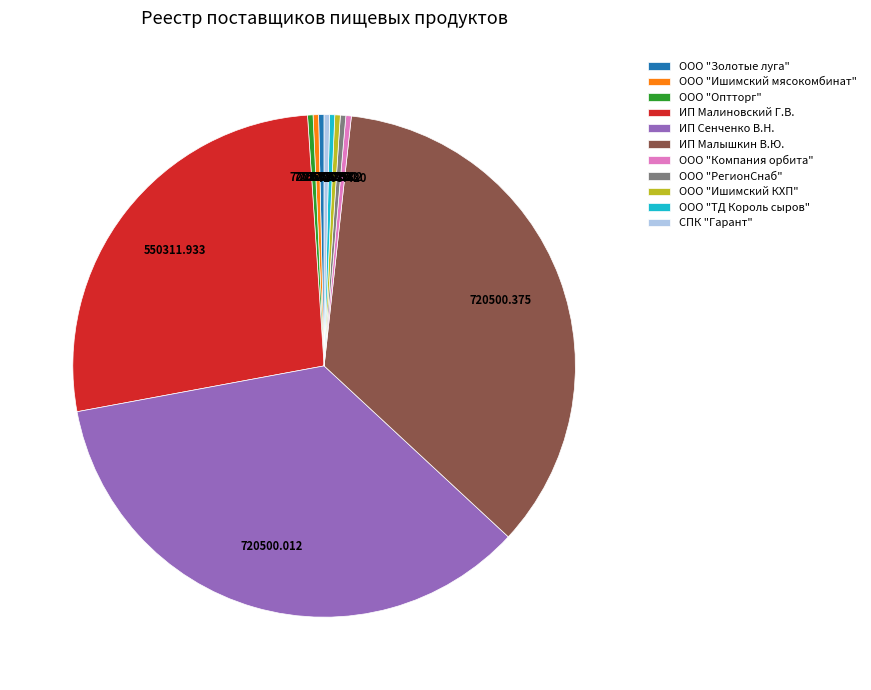

Combined, do ООО "ТД Король сыров" and СПК "Гарант" account for over 50%?

No